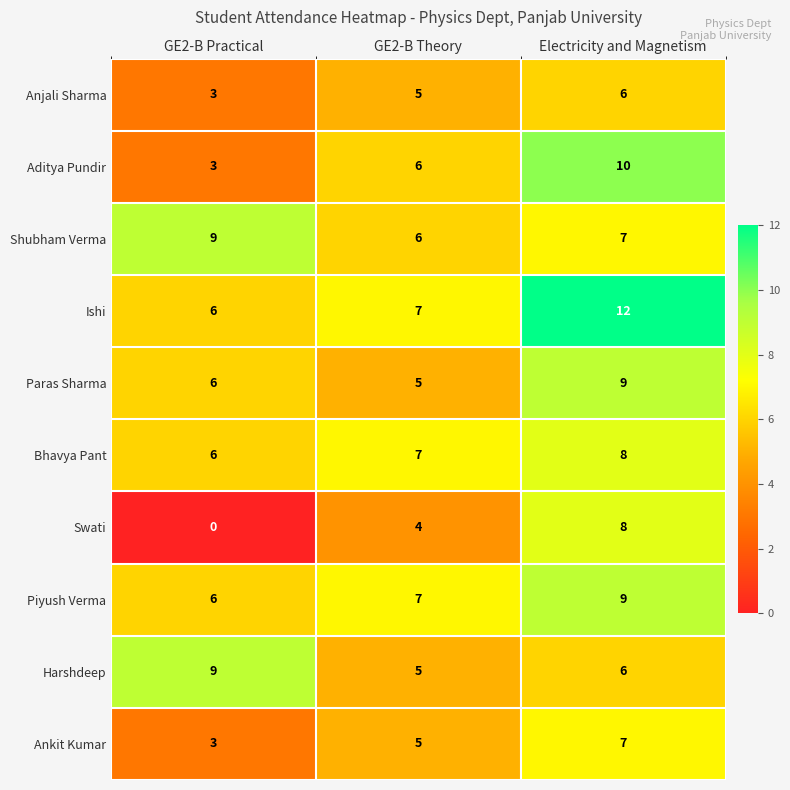

Which series has the widest spread of values?

Swati